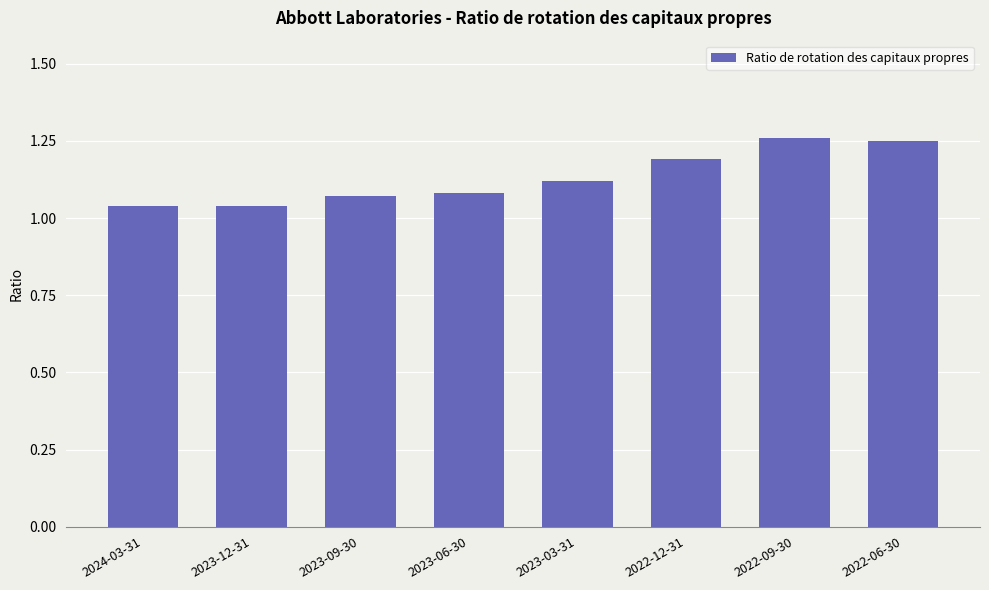

What is the difference between the second highest and second lowest values?

0.2